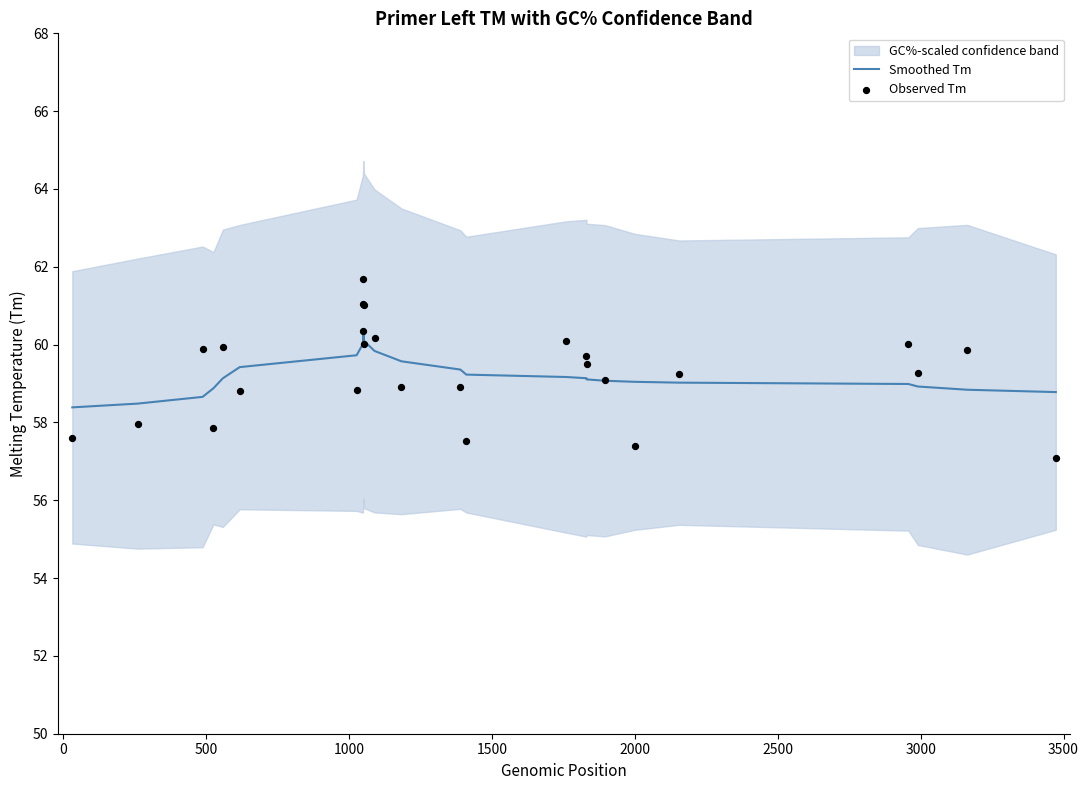

At how many categories does at least one series exceed 61?

3